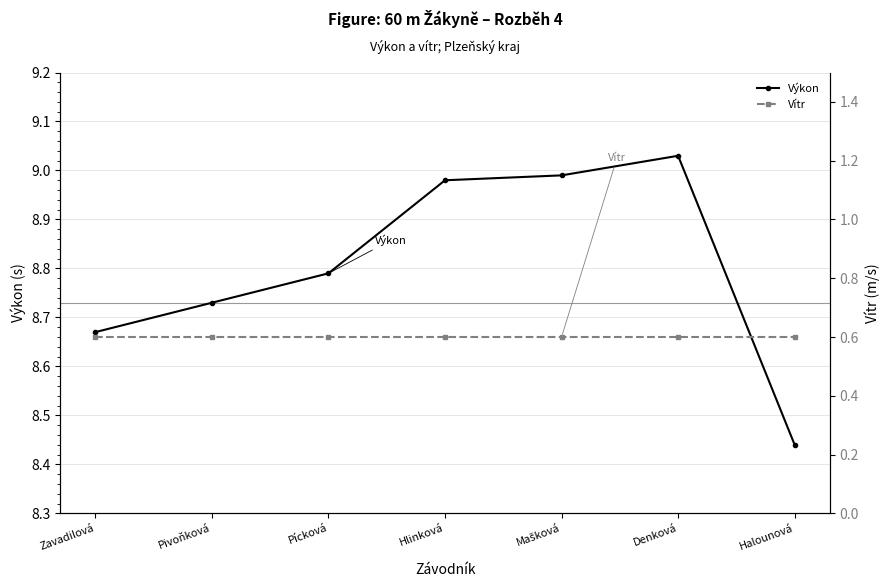

What are all the series names shown in the legend?

Výkon, Vítr